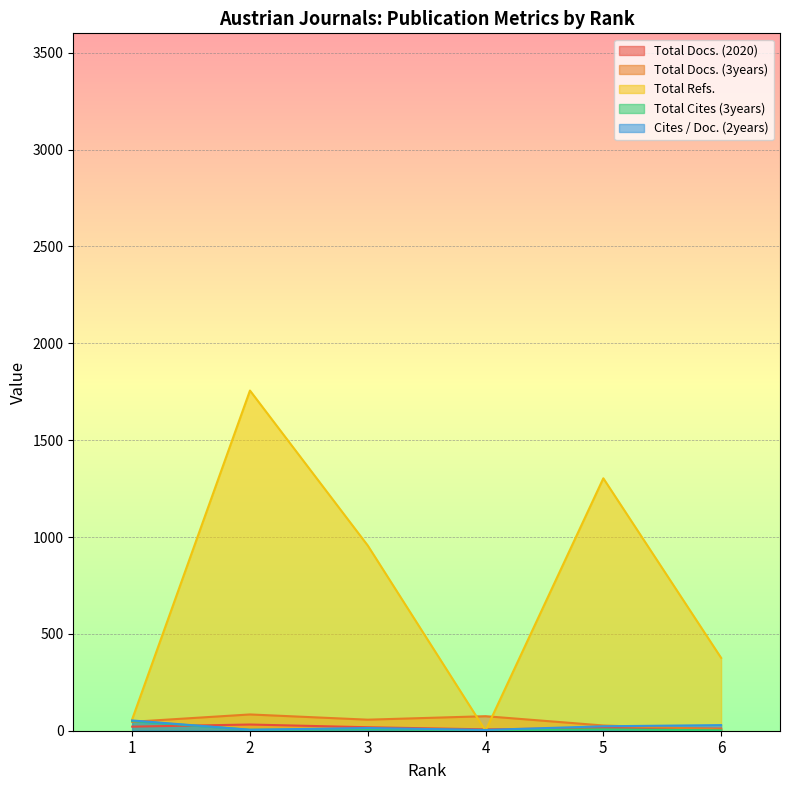

What is the difference between the maximum and minimum values in the Total Docs. (3years) series?

77